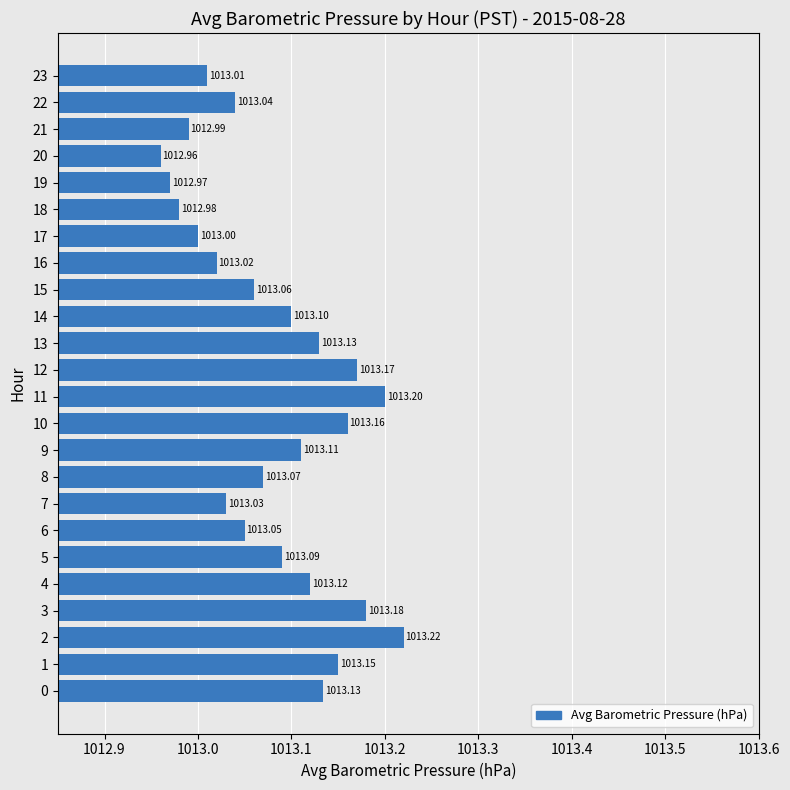

Where is the data nearest to the value 1013?

17